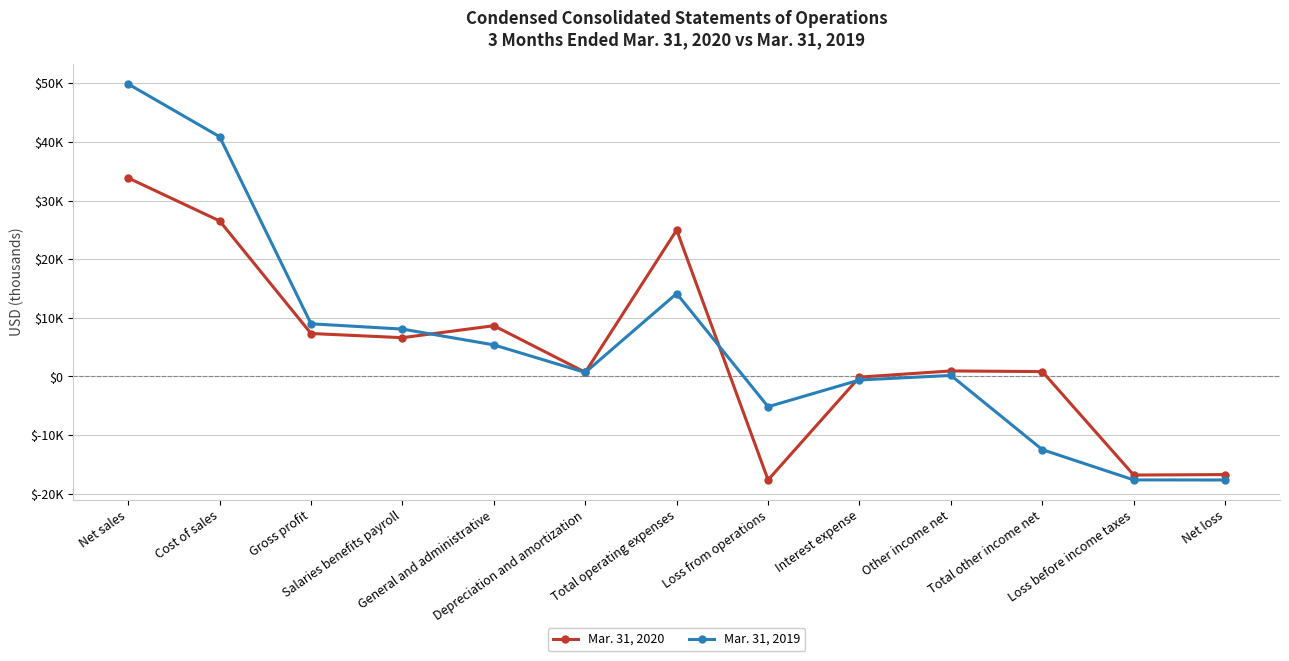

Reading left to right, list all the values displayed in this chart.

Mar. 31, 2020: 33868	26539	7329	6614	8659	710	24979	-17650	-110	940	830	-16820	-16739
Mar. 31, 2019: 49898	40911	8987	8082	5384	684	14150	-5163	-602	176	-12489	-17652	-17664